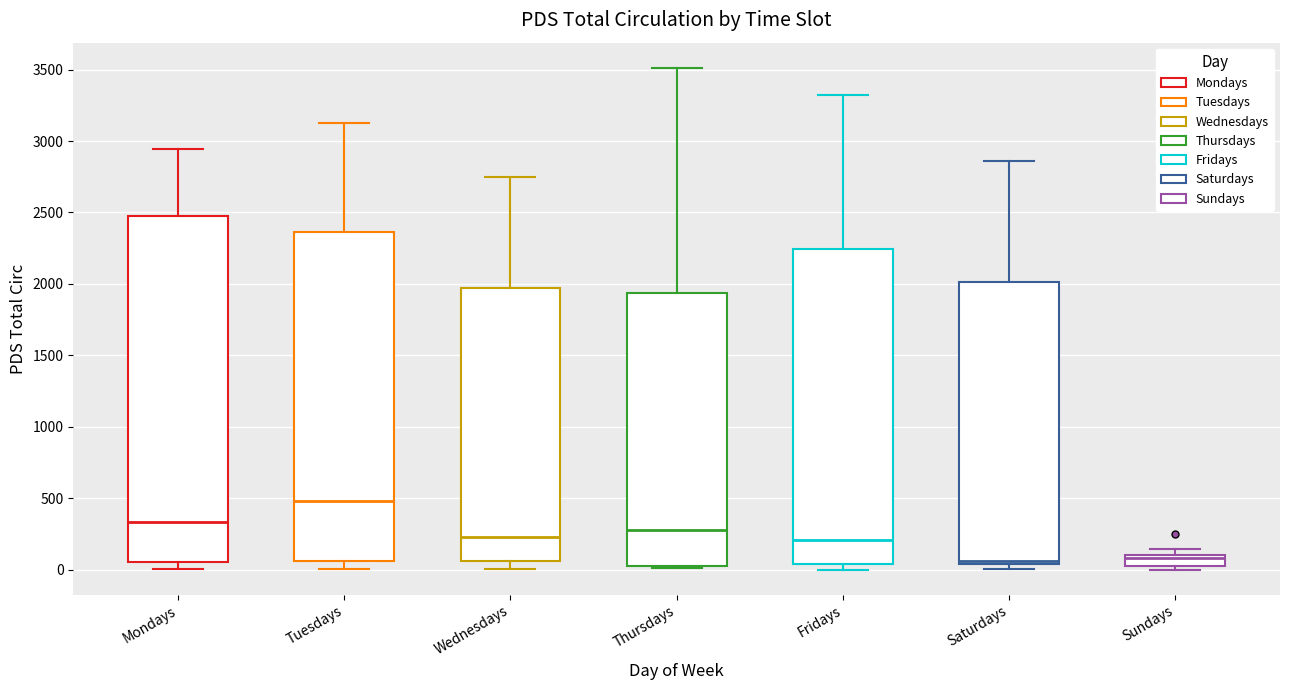

Reading left to right, transcribe this box plot: for each box, give where its median line is, the range the box spans, and where its two whiskers end, as read against the y-axis. The values are not printed on the chart, so give them approximately, as read against the axis.

Mondays: median 350, box 50 to 2450, whiskers 0 to 2950
Tuesdays: median 500, box 50 to 2350, whiskers 0 to 3150
Wednesdays: median 250, box 50 to 1950, whiskers 0 to 2750
Thursdays: median 300, box 50 to 1950, whiskers 0 to 3500
Fridays: median 200, box 50 to 2250, whiskers 0 to 3350
Saturdays: median 50 (just above the box's lower edge), box 50 to 2000, whiskers 0 to 2850
Sundays: median 100 (just below the box's upper edge), box 50 to 100, whiskers 0 to 150